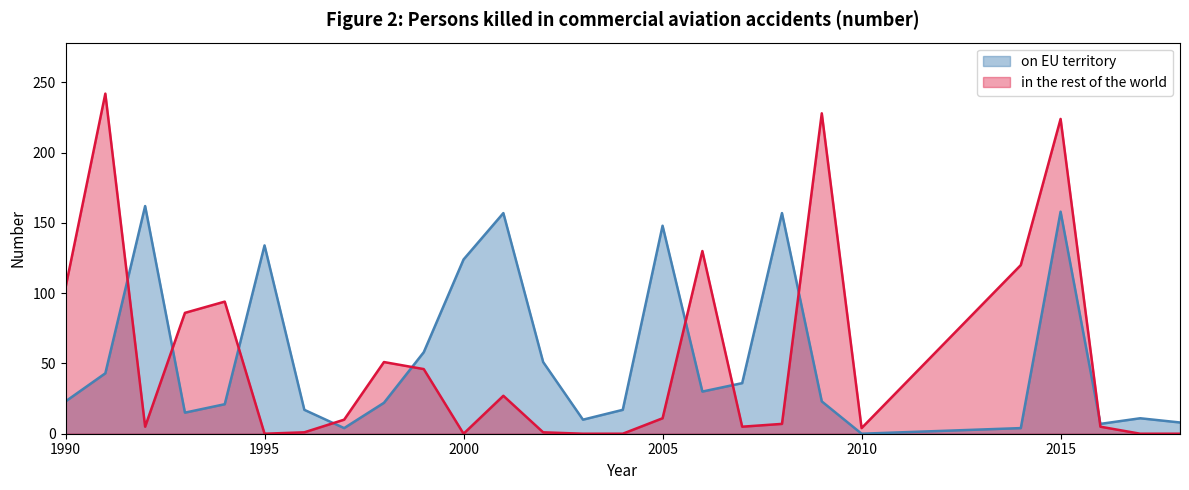

Between which two adjacent categories do in the rest of the world and on EU territory first intersect?

1991 and 1992